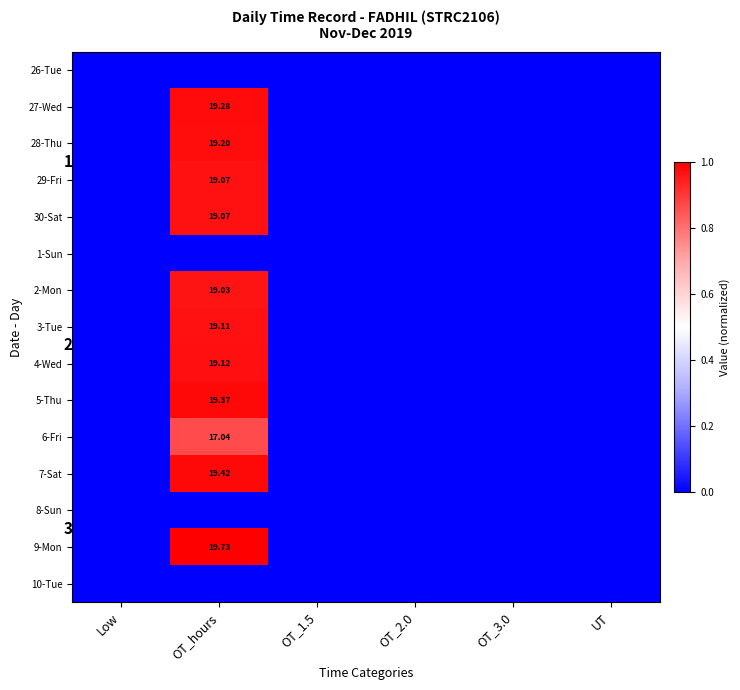

The 4-Wed series shows 0.0 at OT_1.5. True or false?

True